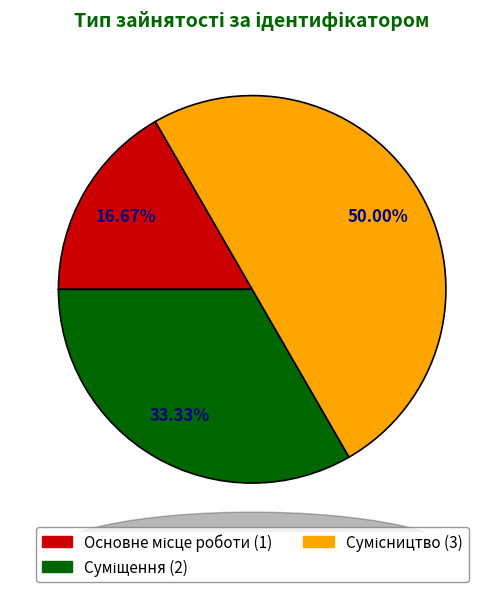

How many segments does this pie chart have?

3